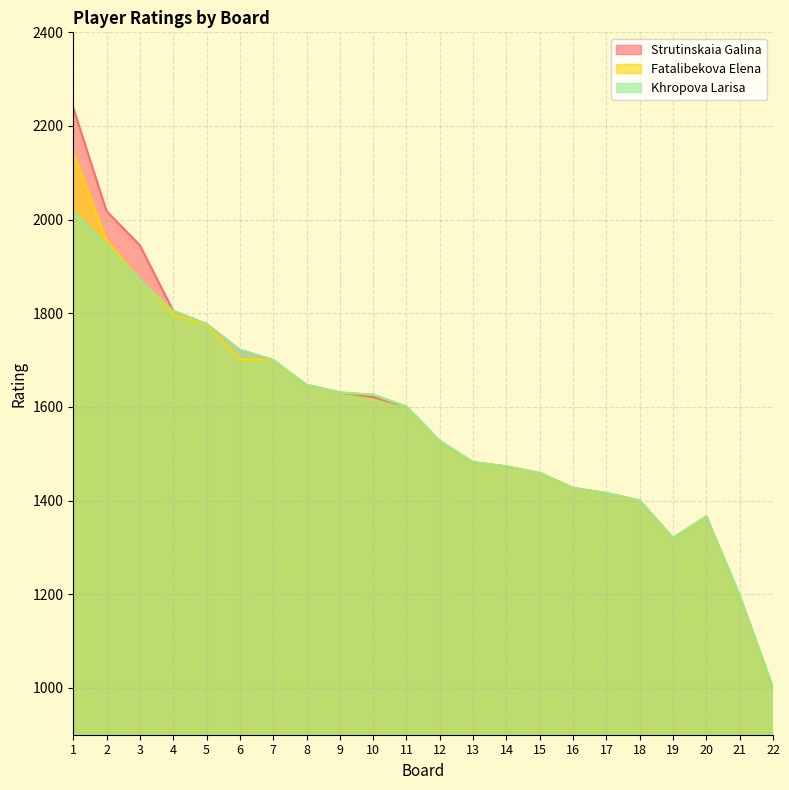

True or false: Khropova Larisa has more than 1 points higher than both neighbors.

False